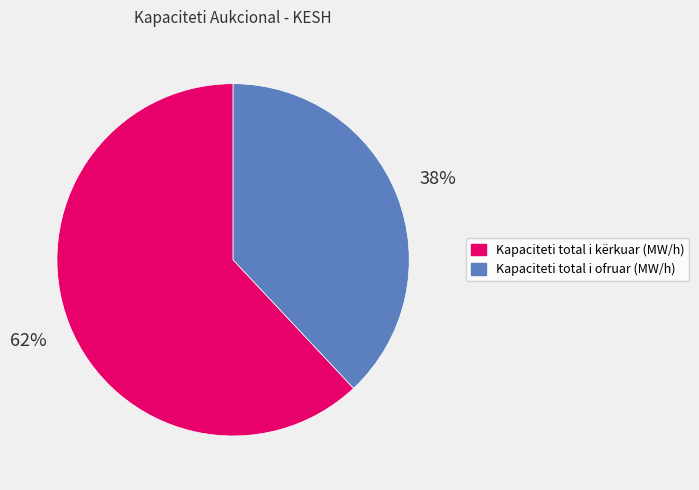

Does any single category account for the majority?

Yes